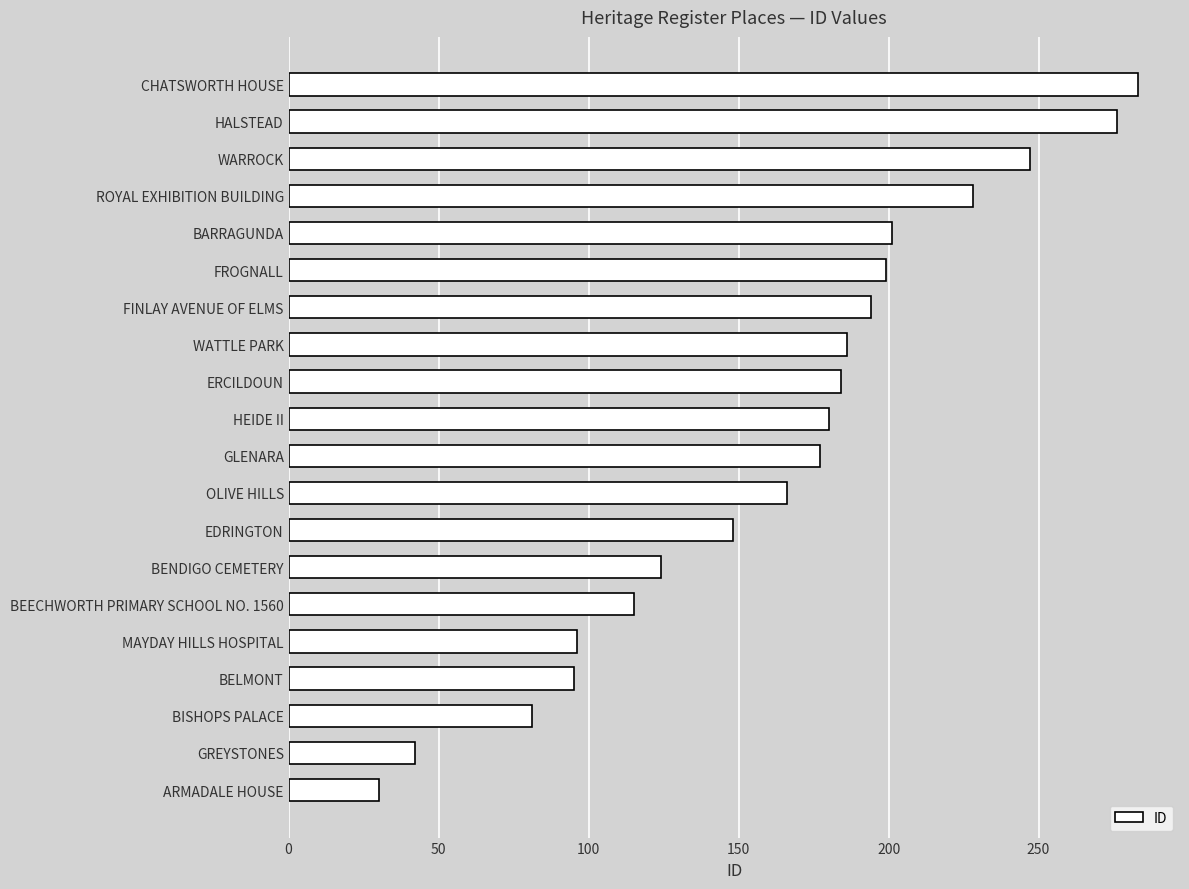

What is the difference between the maximum and second lowest values?

241